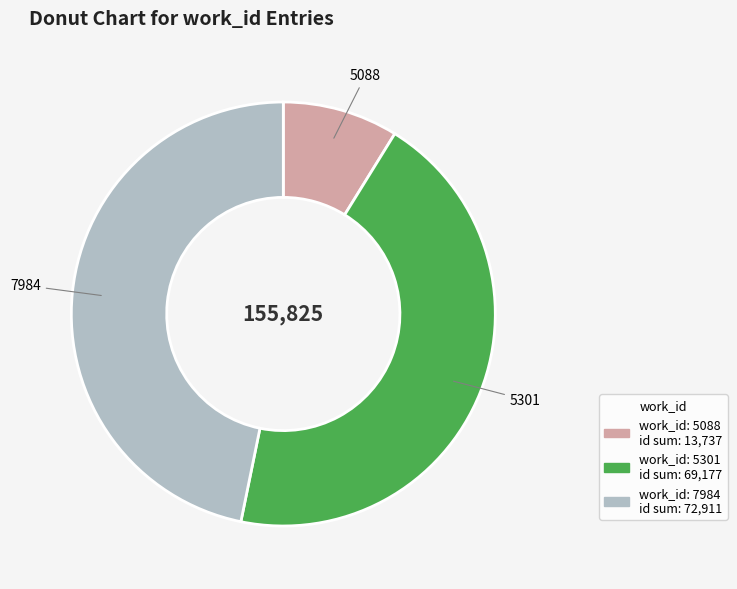

How many slices are in this pie chart?

3